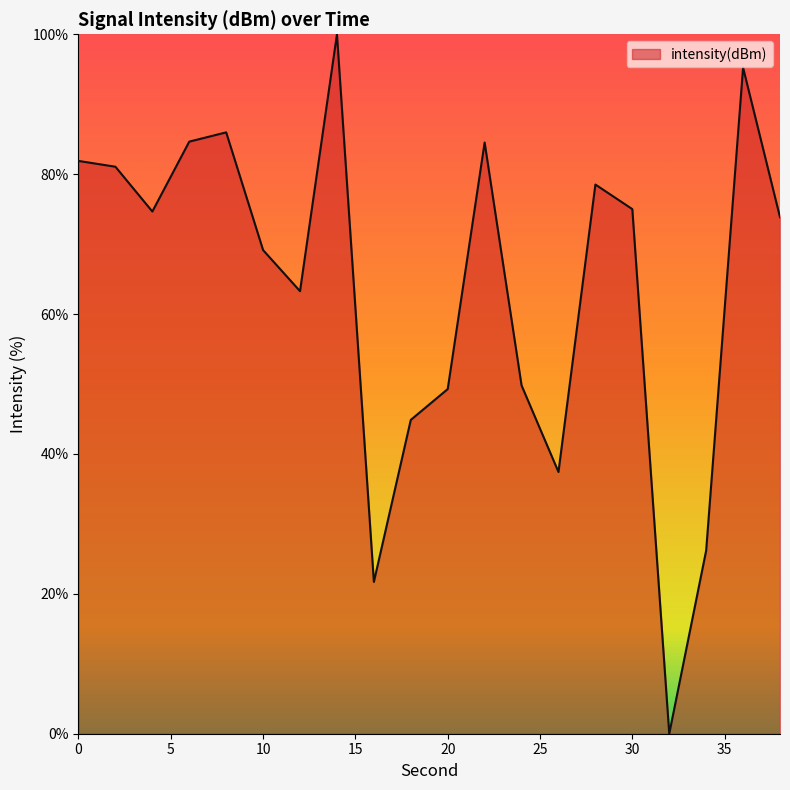

What is the maximum value shown in the chart?

100.0